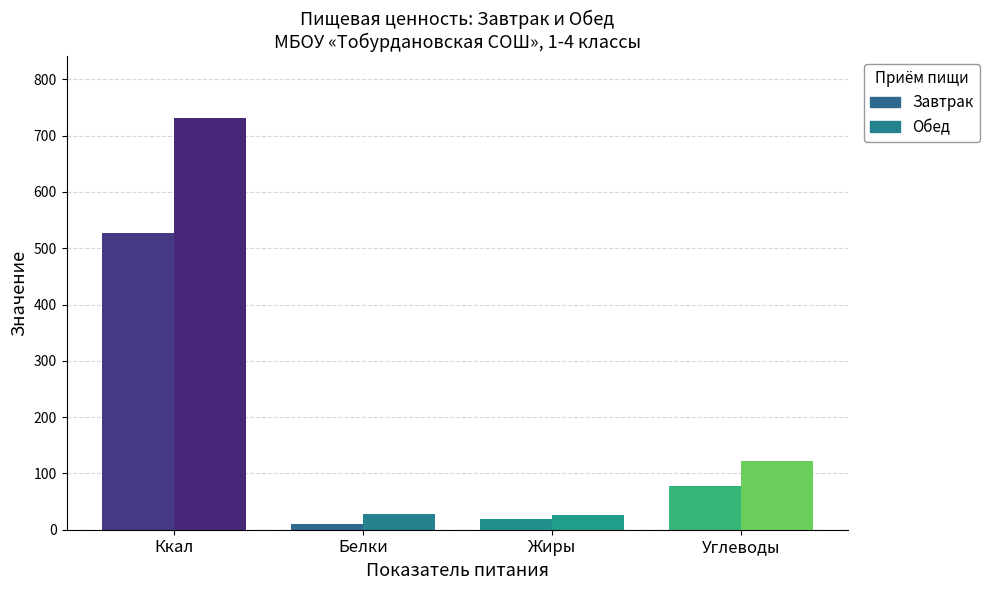

List the labels in order of Обед value, smallest first.

Жиры, Белки, Углеводы, Ккал